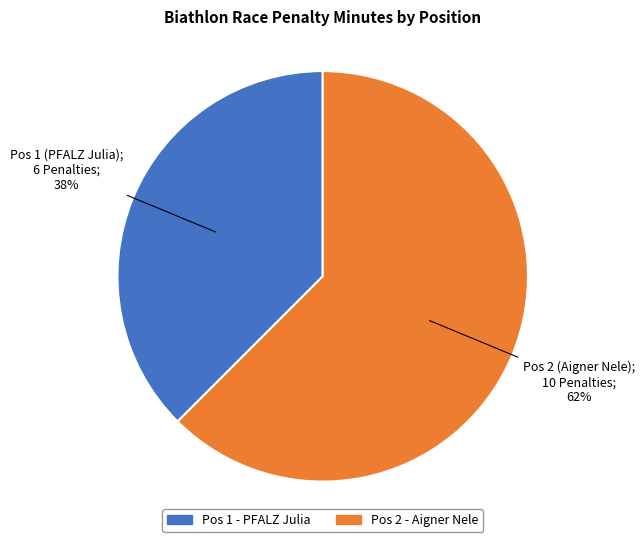

To the nearest percent, what is the average slice percentage?

50%